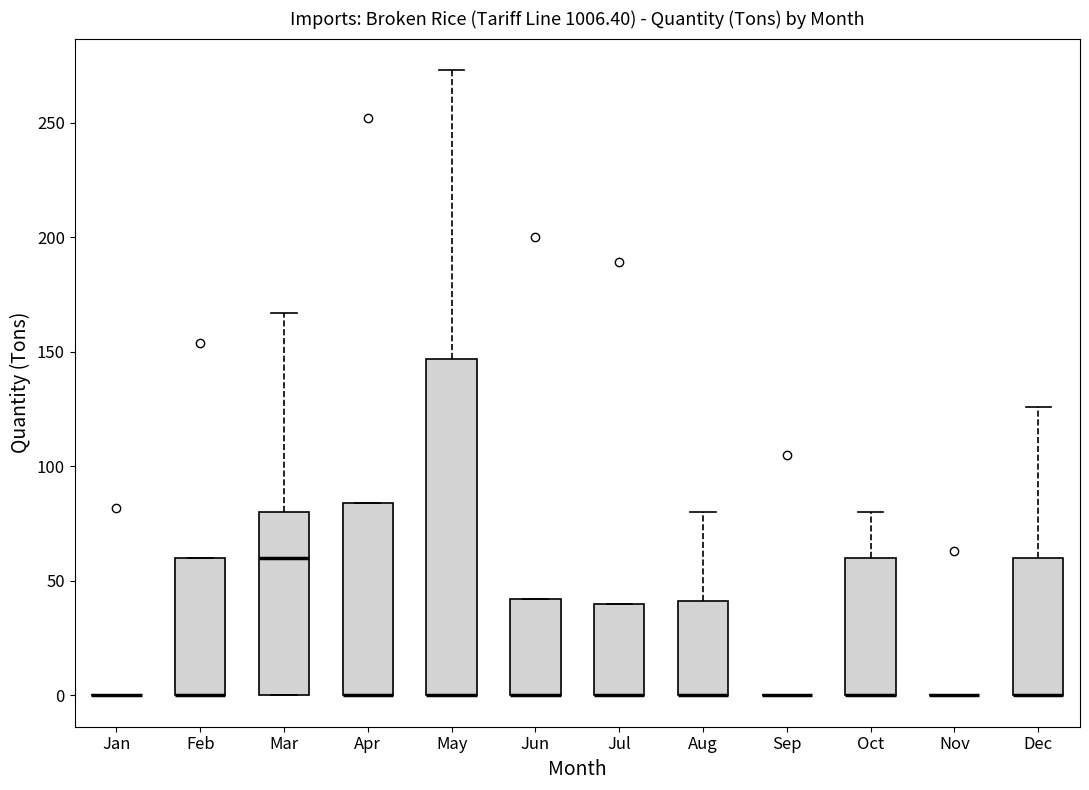

Reading left to right, read every box against the y-axis: the position of its median line, the range the box covers, and the ends of its whiskers. The values are not printed on the chart, so give them approximately, as read against the axis.

Jan: box collapsed to a line at 0, whiskers 0 to 0
Feb: median 0 (drawn on the box's lower edge), box 0 to 60, whiskers 0 to 60
Mar: median 60, box 0 to 80, whiskers 0 to 165
Apr: median 0 (drawn on the box's lower edge), box 0 to 85, whiskers 0 to 85
May: median 0 (drawn on the box's lower edge), box 0 to 145, whiskers 0 to 275
Jun: median 0 (drawn on the box's lower edge), box 0 to 40, whiskers 0 to 40
Jul: median 0 (drawn on the box's lower edge), box 0 to 40, whiskers 0 to 40
Aug: median 0 (drawn on the box's lower edge), box 0 to 40, whiskers 0 to 80
Sep: box collapsed to a line at 0, whiskers 0 to 0
Oct: median 0 (drawn on the box's lower edge), box 0 to 60, whiskers 0 to 80
Nov: box collapsed to a line at 0, whiskers 0 to 0
Dec: median 0 (drawn on the box's lower edge), box 0 to 60, whiskers 0 to 125